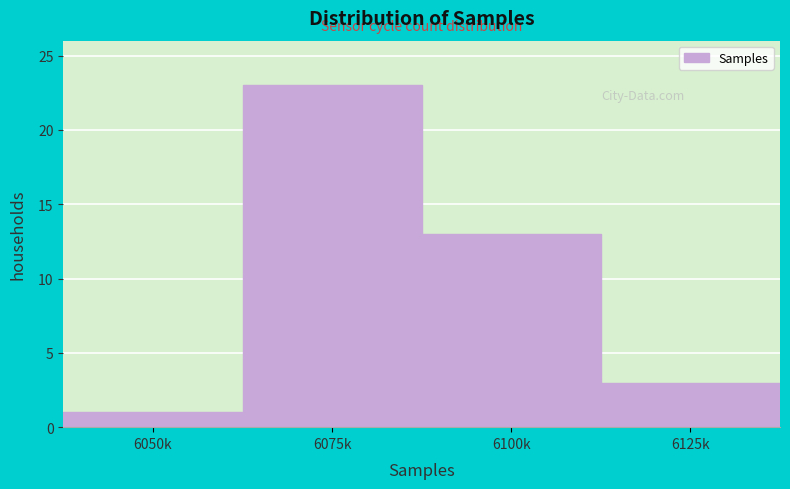

Reading left to right, list all the values displayed in this chart.

6050k=1	6075k=23	6100k=13	6125k=3